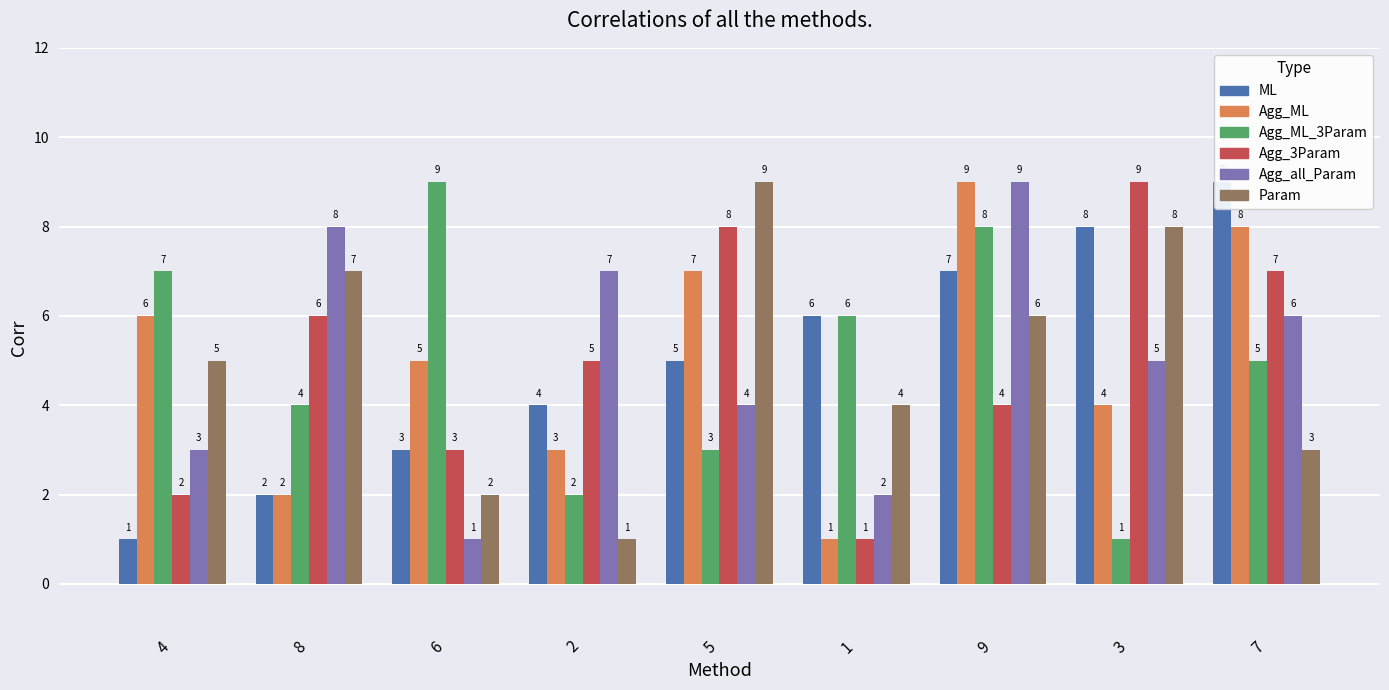

Which series has the largest total across all categories?

ML